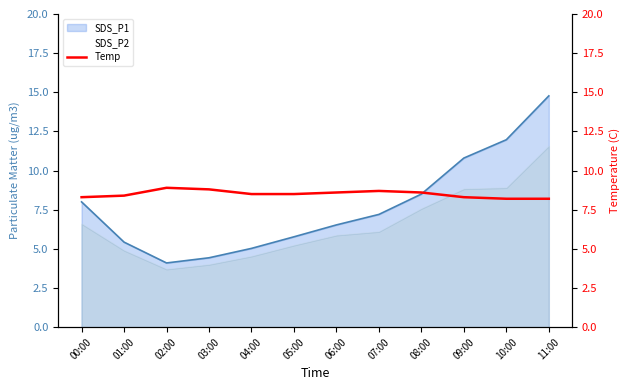

Does the chart have visible grid lines?

No